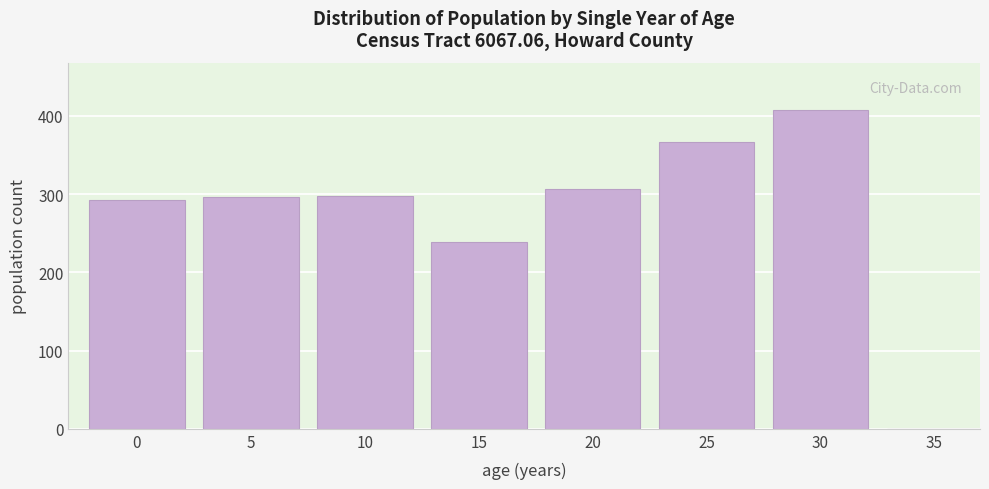

Reading left to right, transcribe all the data shown in this chart.

0=292	5=296	10=298	15=239	20=307	25=366	30=407	35=0